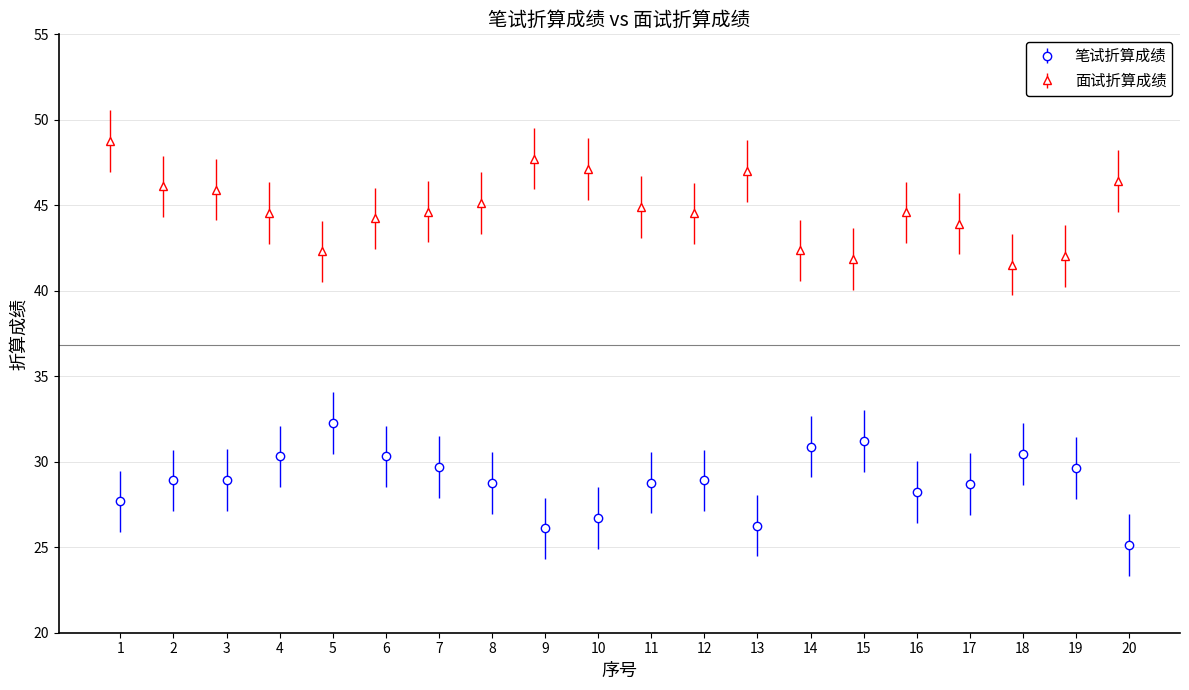

What is the minimum value for 面试折算成绩?

41.5